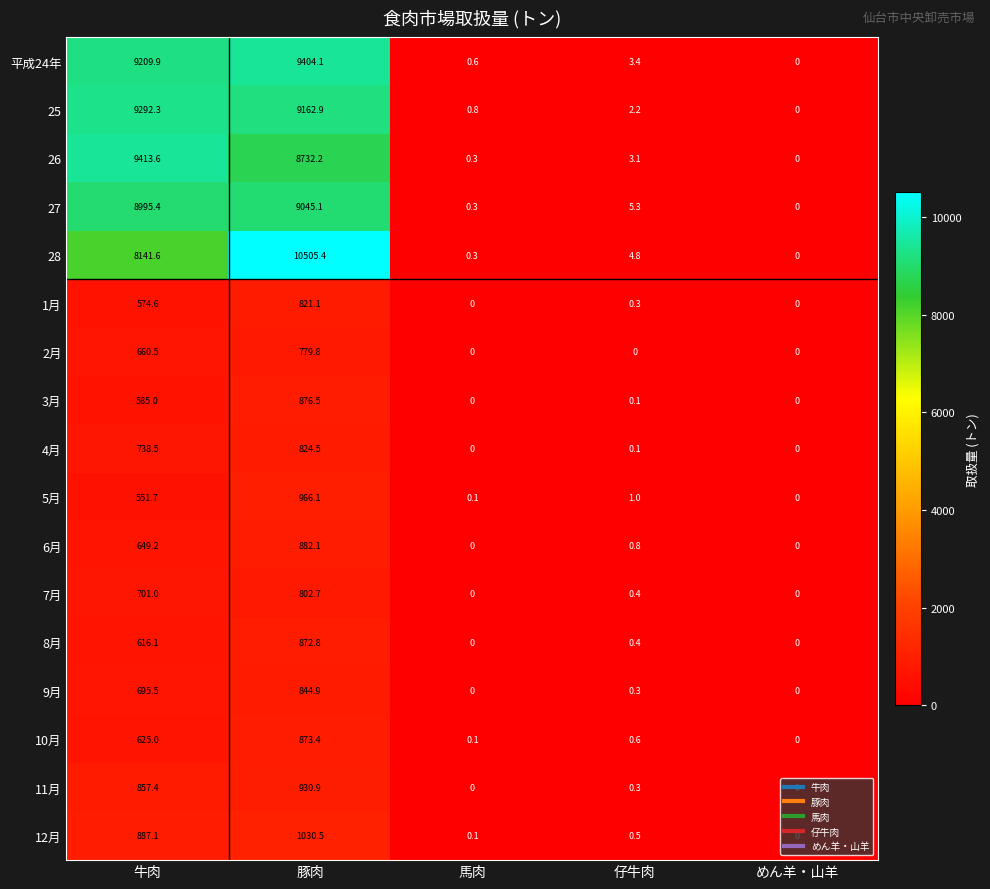

List the labels in order of 平成24年 value, largest first.

豚肉, 牛肉, 仔牛肉, 馬肉, めん羊・山羊